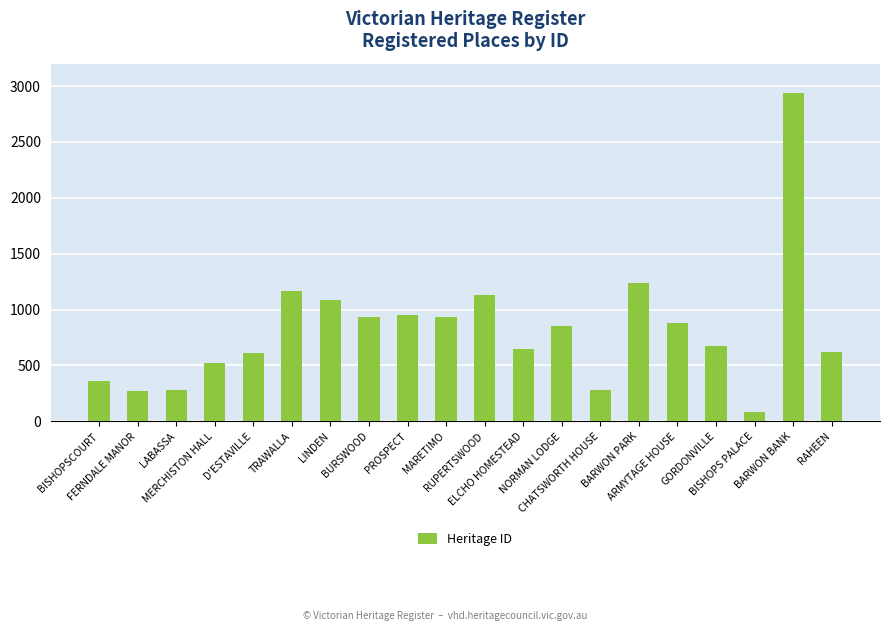

What is the smallest value displayed?

81